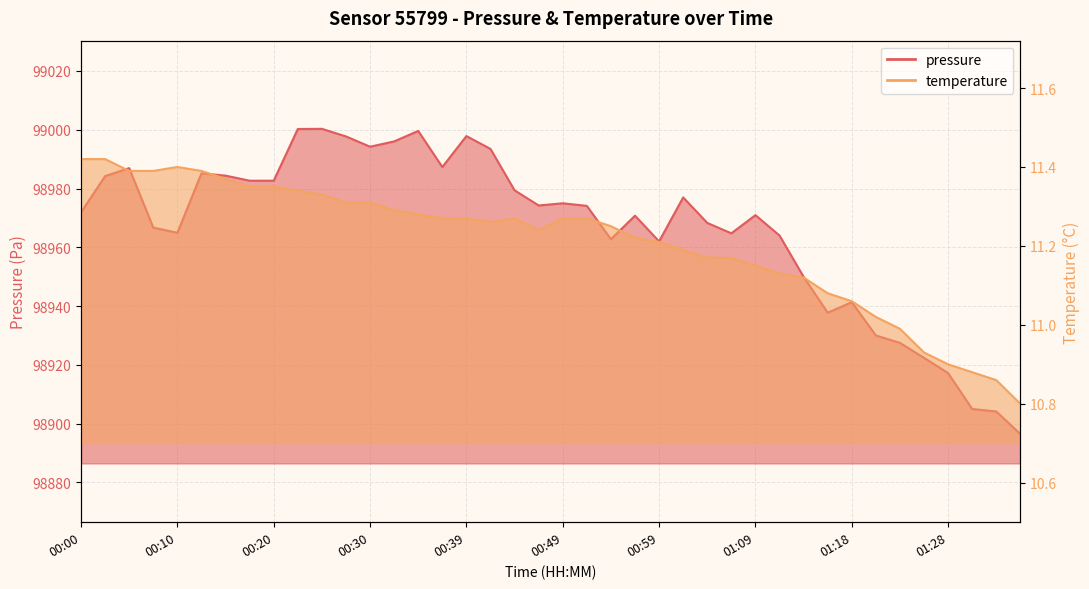

What is the difference between the highest and lowest values at 00:03?

98972.8